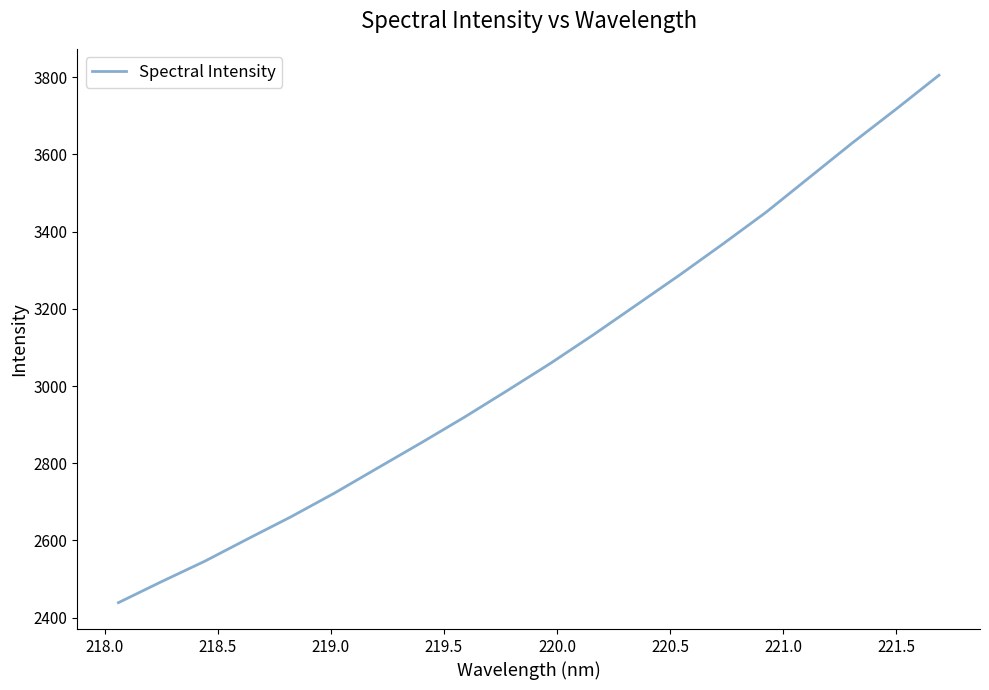

Reading left to right, list all the values displayed in this chart.

2438.9	2493.5	2546.3	2604.5	2661.7	2722.7	2787.7	2852.5	2918.8	2988.2	3058.8	3133.4	3210.7	3288.3	3368.6	3450.8	3540.6	3630.4	3716.8	3805.2